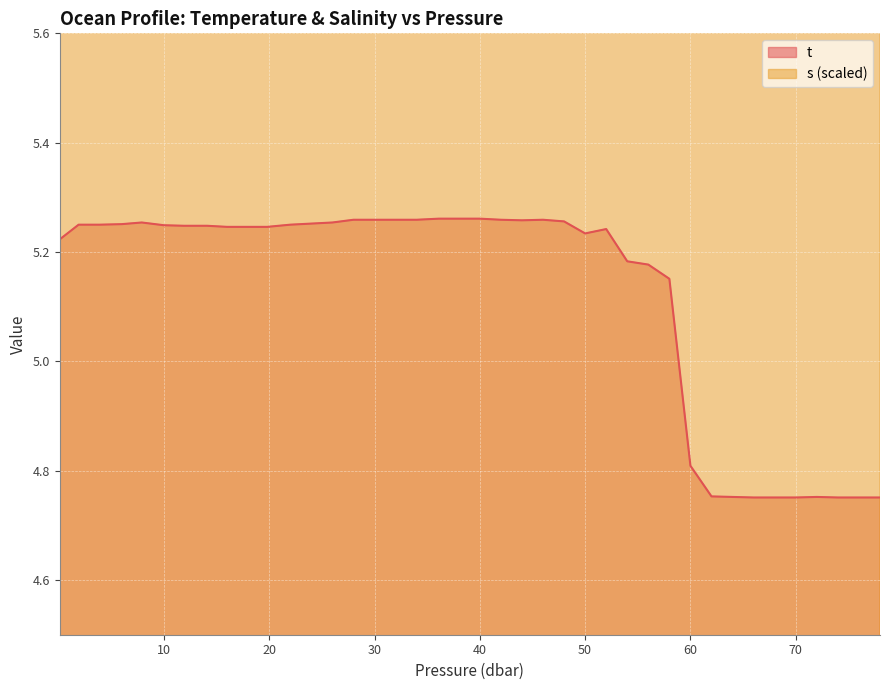

What is the total value across all series at 58.0?

12.6